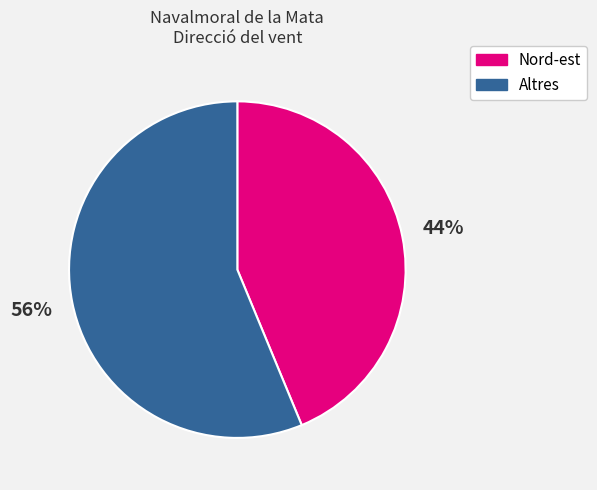

Is there a majority slice in this chart?

Yes